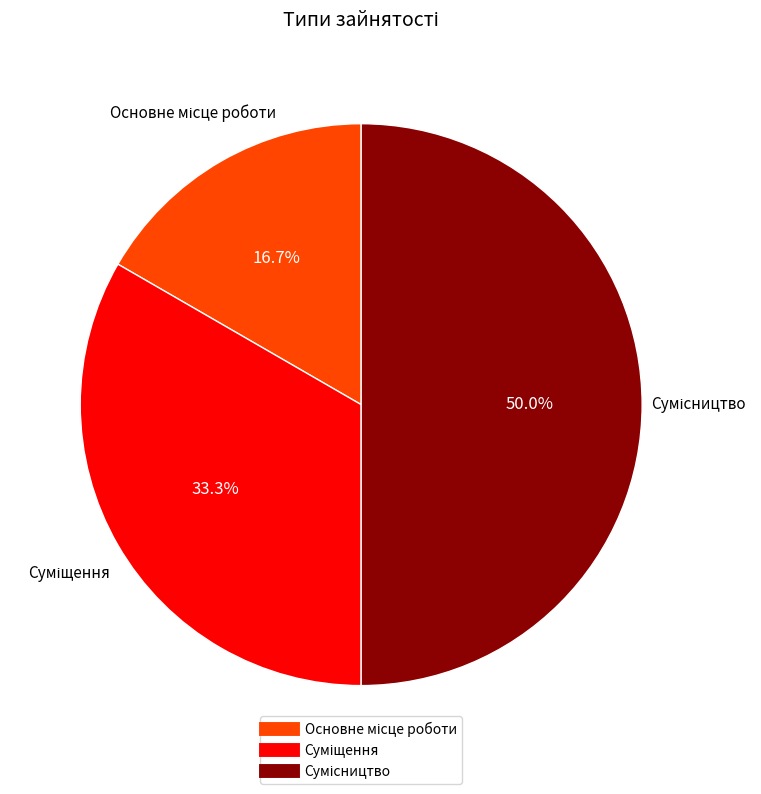

Is it true that Основне місце роботи is 30% of the pie?

False